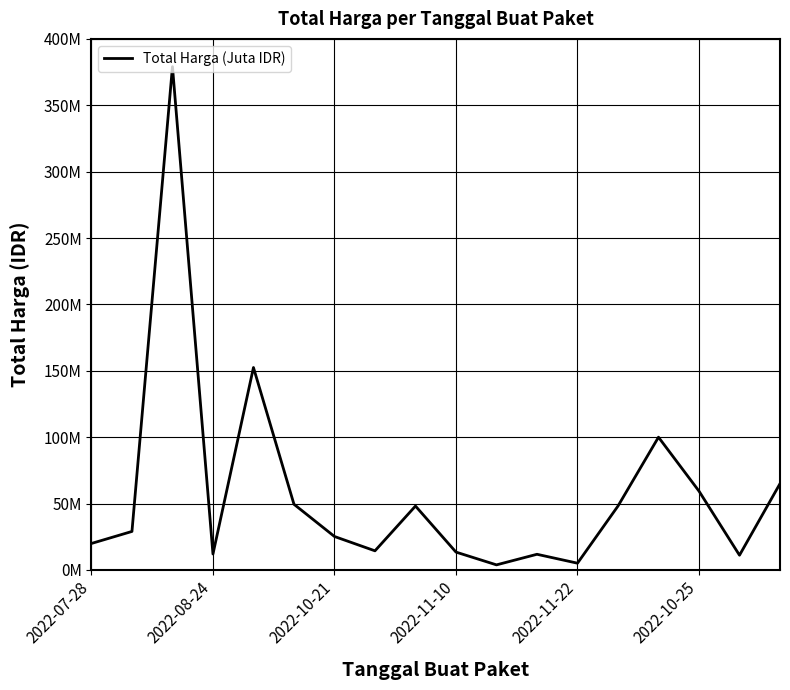

Does the chart have visible grid lines?

Yes